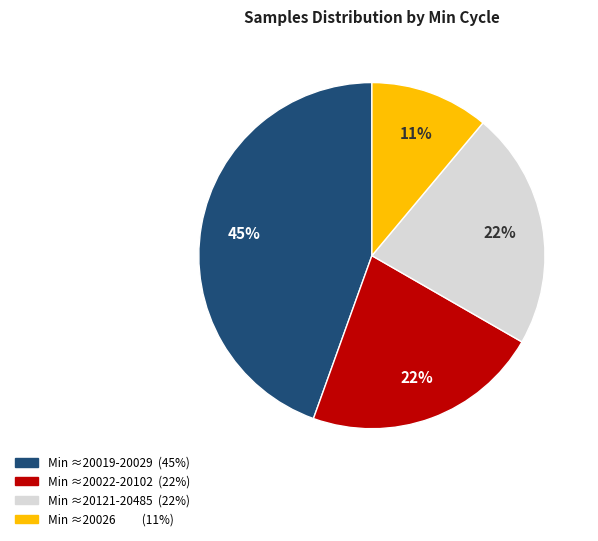

To the nearest percent, what is the average slice percentage?

25%